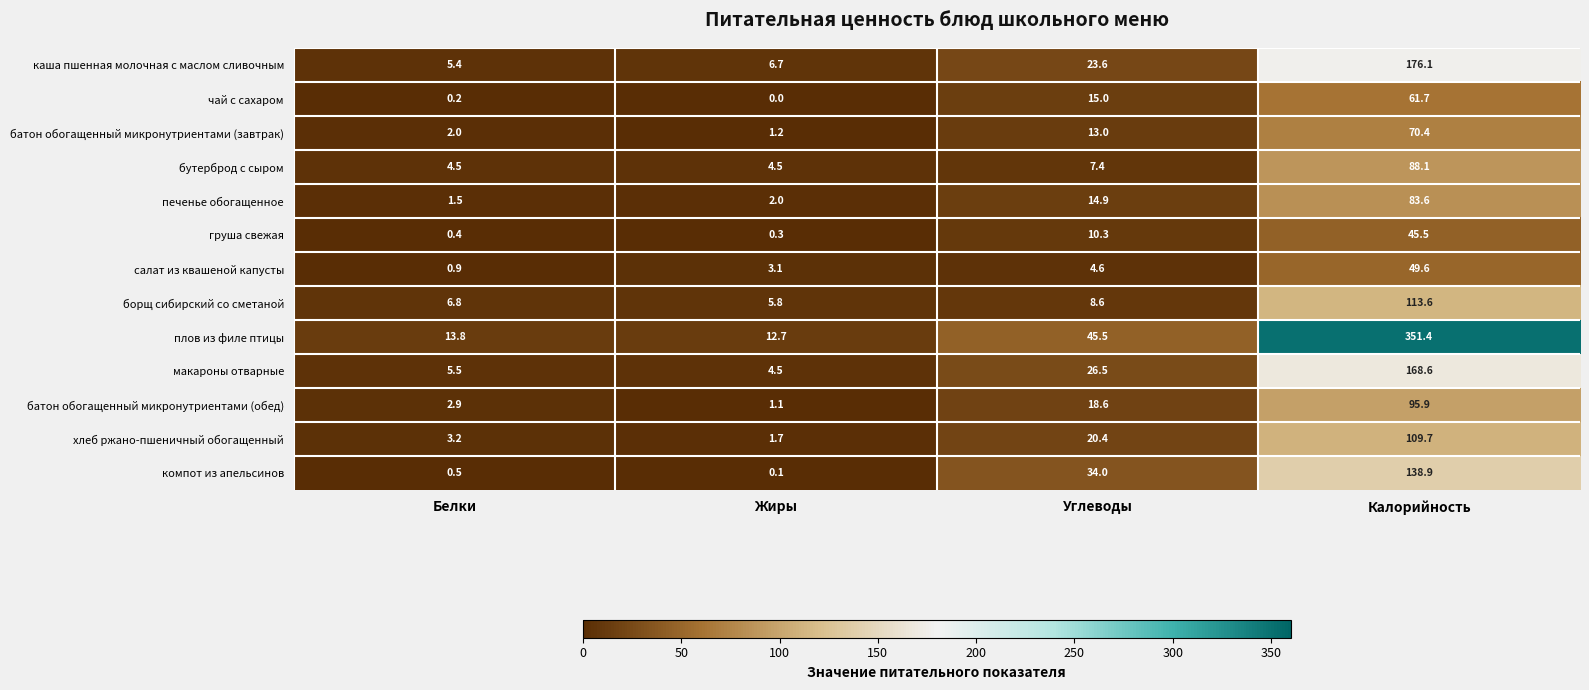

Rank the series at Белки from lowest to highest value.

чай с сахаром, груша свежая, компот из апельсинов, салат из квашеной капусты, печенье обогащенное, батон обогащенный микронутриентами (завтрак), батон обогащенный микронутриентами (обед), хлеб ржано-пшеничный обогащенный, бутерброд с сыром, каша пшенная молочная с маслом сливочным, макароны отварные, борщ сибирский со сметаной, плов из филе птицы